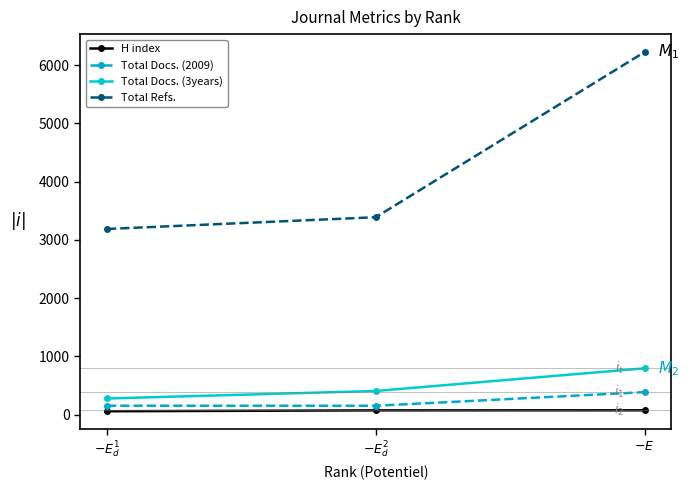

Which series has the largest range (max minus min)?

Total Refs.